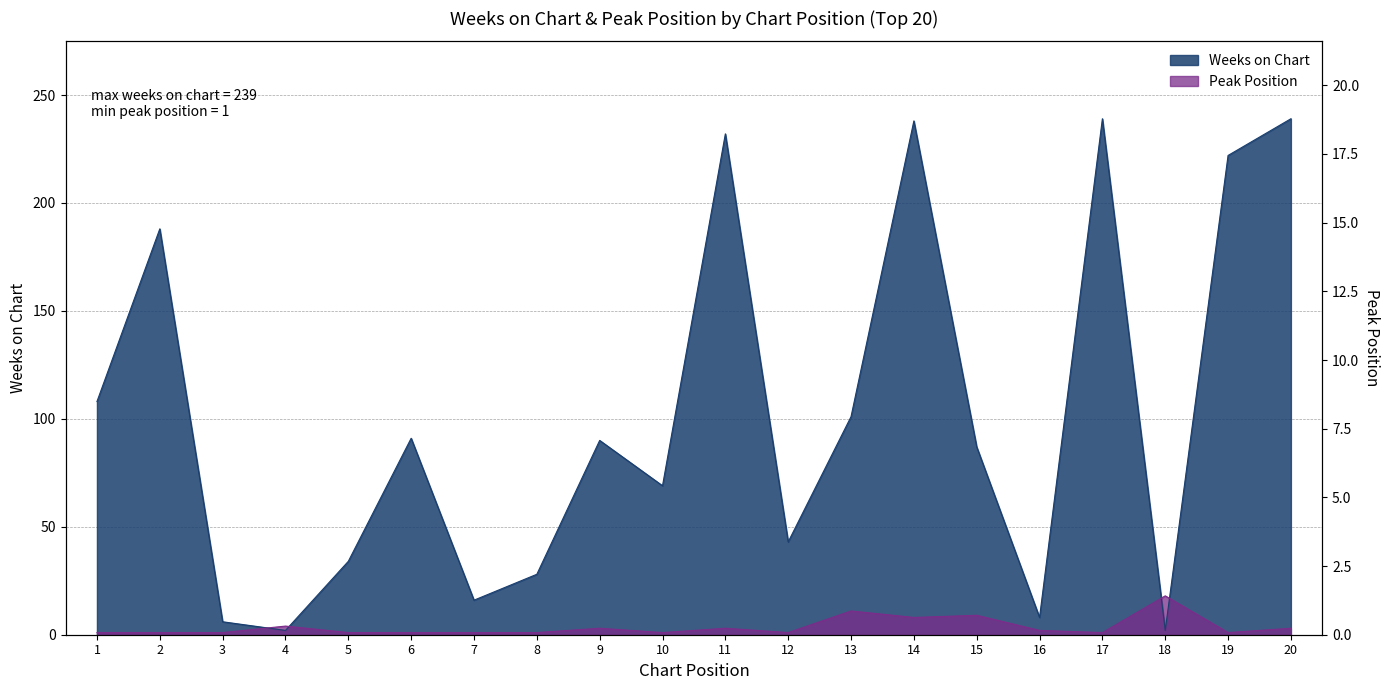

Where do Weeks on Chart and Peak Position first cross each other?

3 and 4